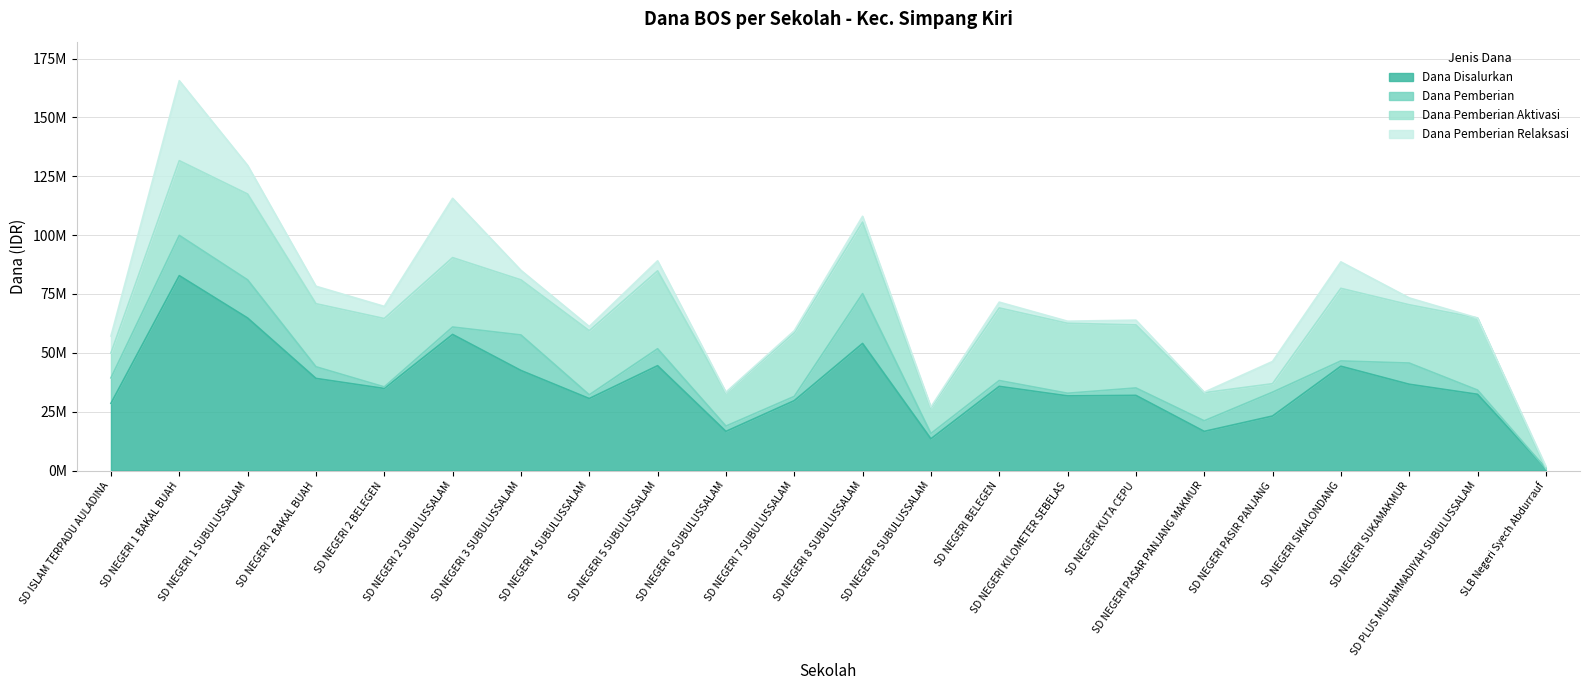

Reading left to right, transcribe all the data shown in this chart.

Dana Disalurkan: 28575000	82800000	64800000	39150000	34875000	57825000	42525000	30600000	44550000	16650000	29700000	54000000	13500000	35775000	31725000	31950000	16650000	23175000	44325000	36675000	32400000	900000
Dana Pemberian: 10800000	17100000	16200000	4950000	675000	3150000	15075000	1575000	7200000	2250000	1800000	21150000	2250000	2475000	1125000	3150000	4500000	10125000	2250000	9000000	1800000	0
Dana Pemberian Aktivasi: 10575000	31725000	36450000	26775000	29025000	29475000	23400000	27225000	33075000	14175000	27000000	30375000	10800000	30825000	29700000	26775000	11925000	3600000	30825000	24750000	30600000	0
Dana Pemberian Relaksasi: 7200000	33975000	12150000	7425000	5175000	25200000	4050000	1800000	4275000	225000	900000	2475000	450000	2475000	900000	2025000	225000	9450000	11250000	2925000	0	900000